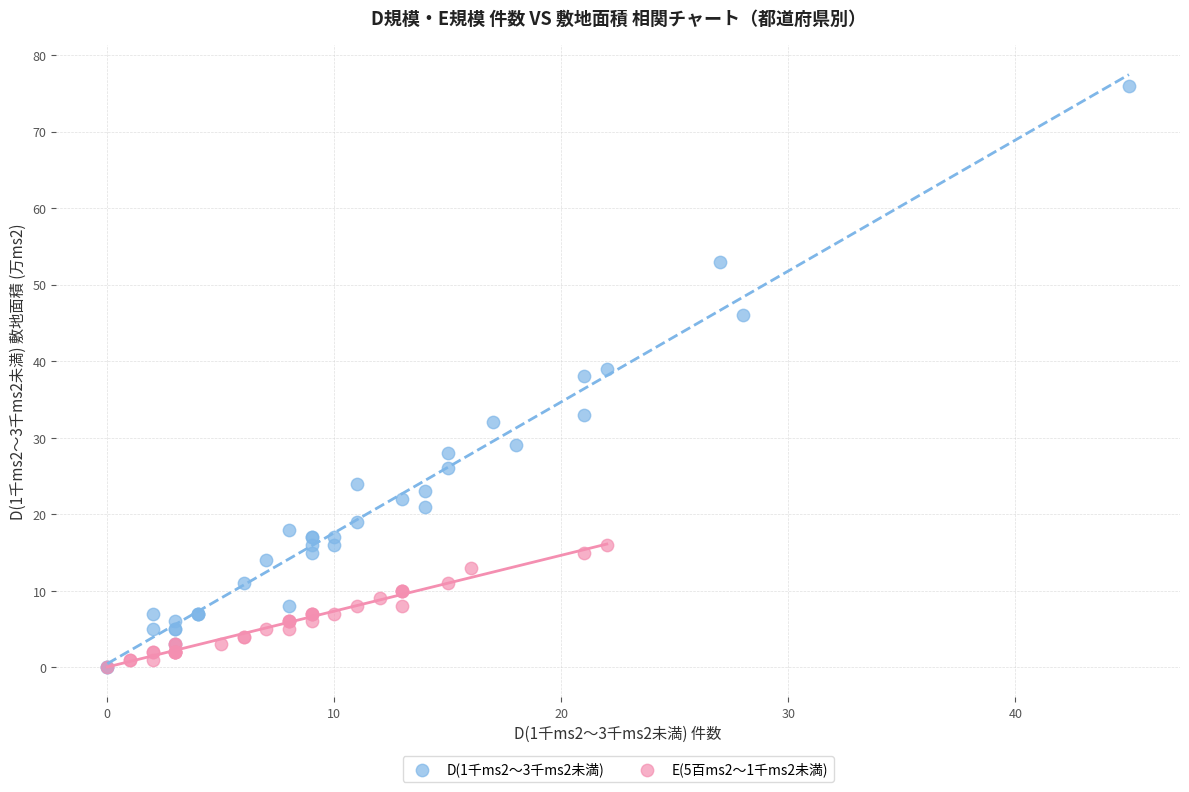

Which series has the widest spread of Y values?

D(1千ms2～3千ms2未満)